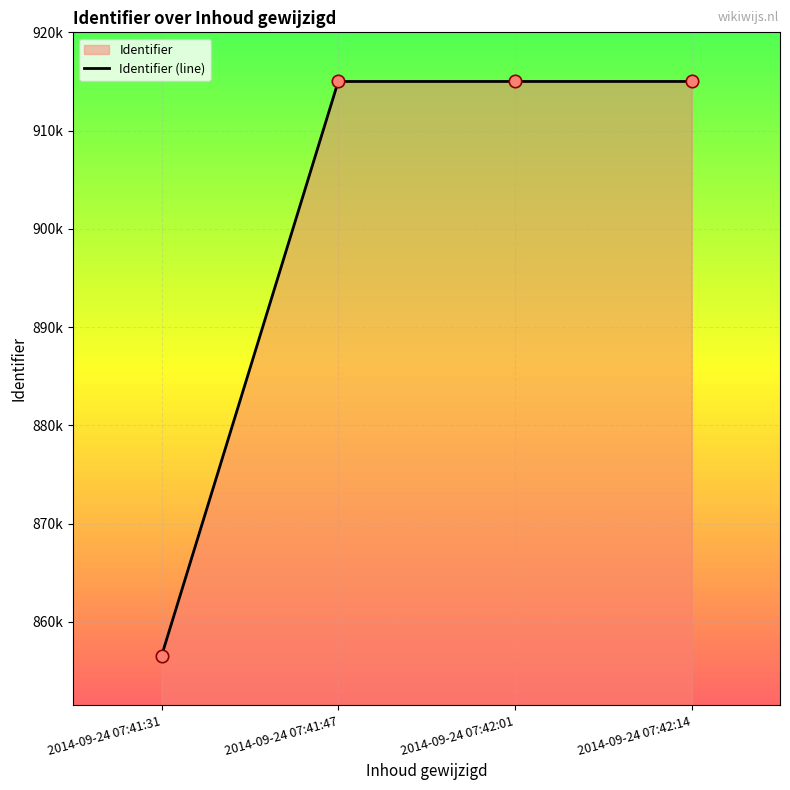

Which has a higher value, 2014-09-24 07:42:14 or 2014-09-24 07:41:31?

2014-09-24 07:42:14